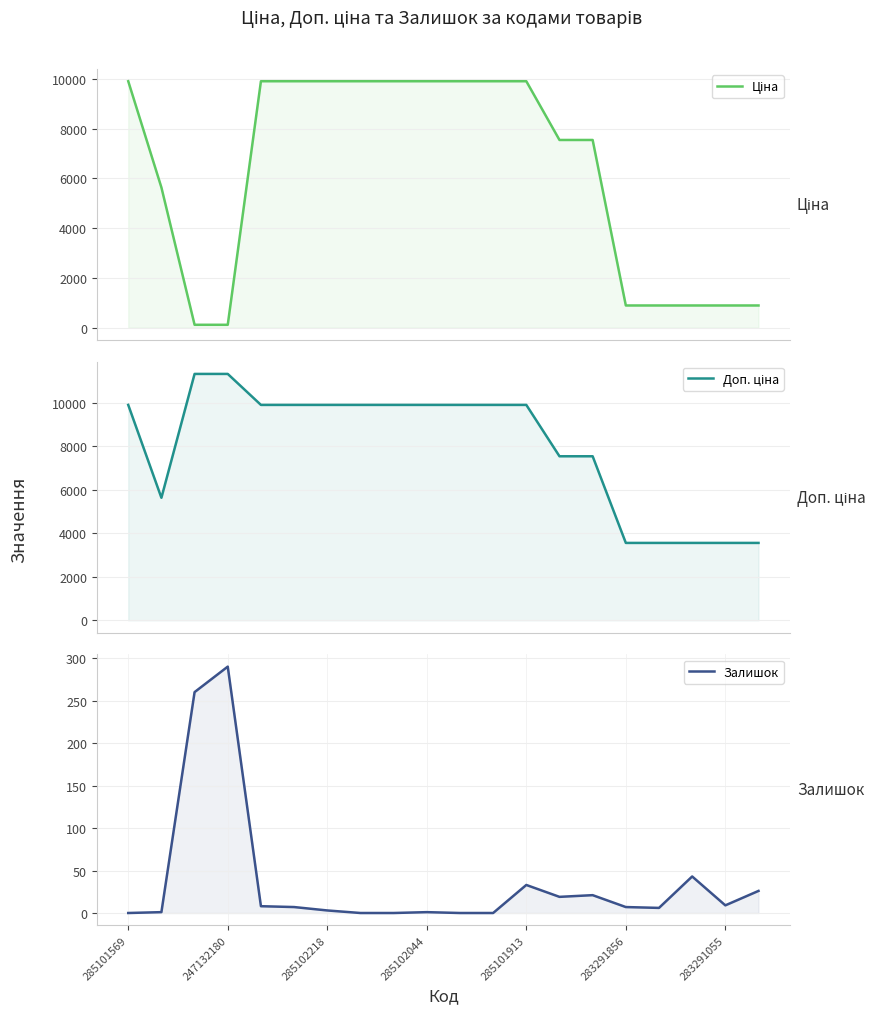

Which series has the largest range (max minus min)?

Ціна